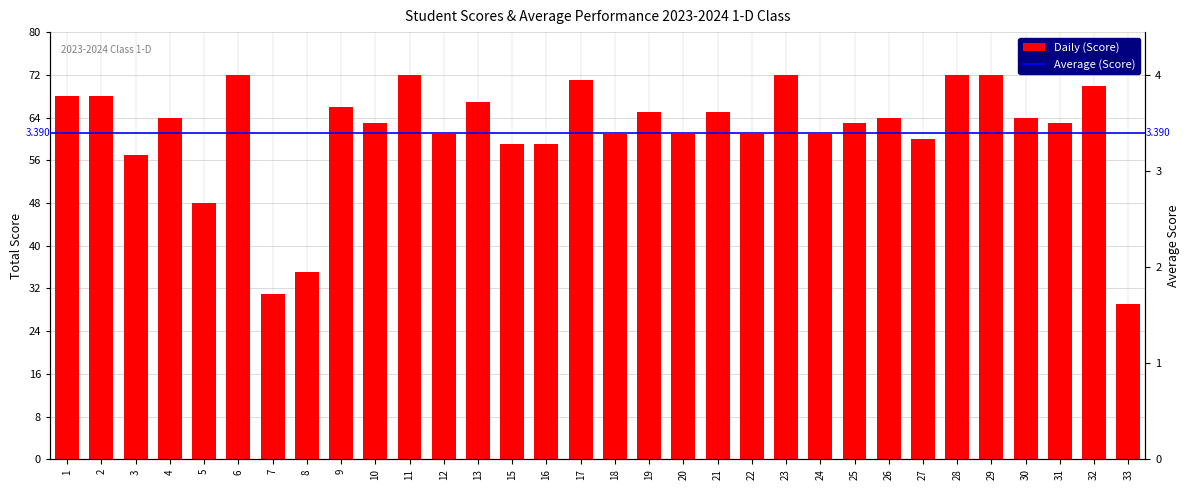

How many bars are there in total?

32